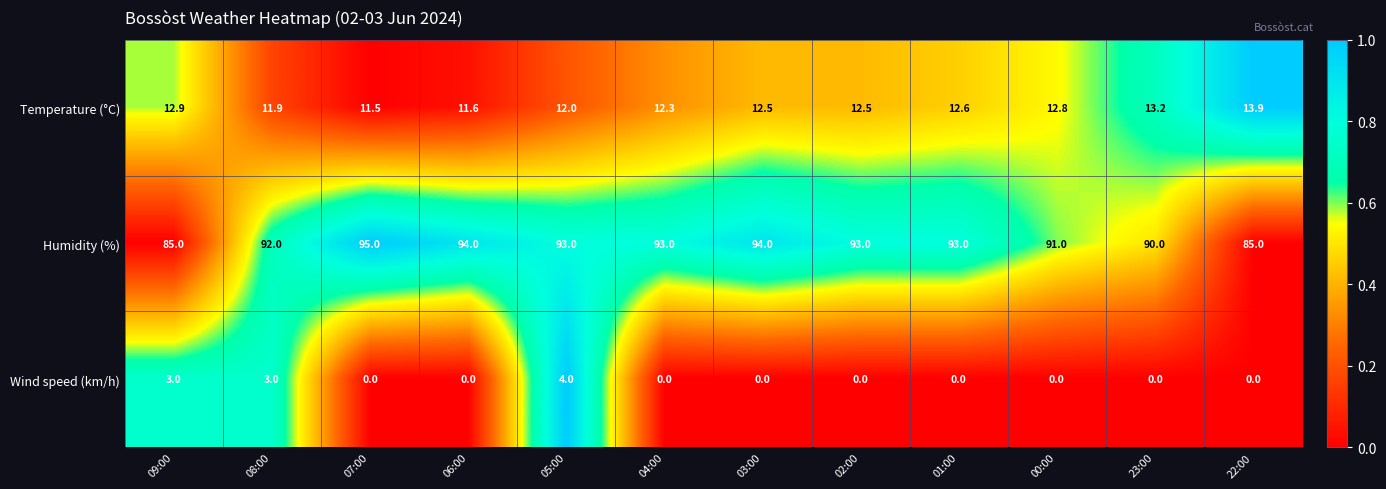

Which category has the highest value in the Wind speed (km/h) series?

05:00